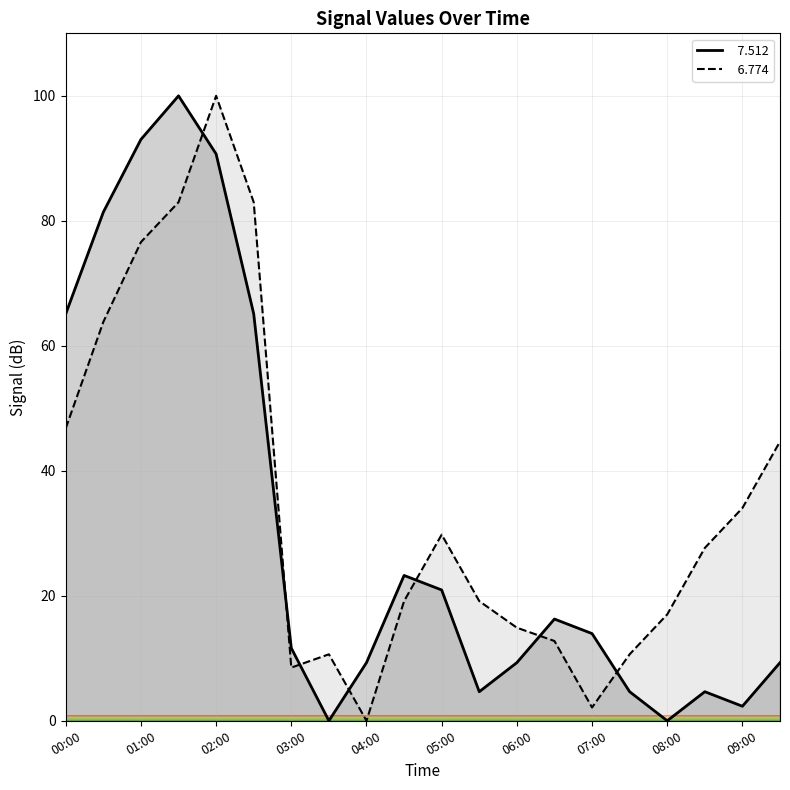

Between 00:30 and 09:30, which is larger?

00:30